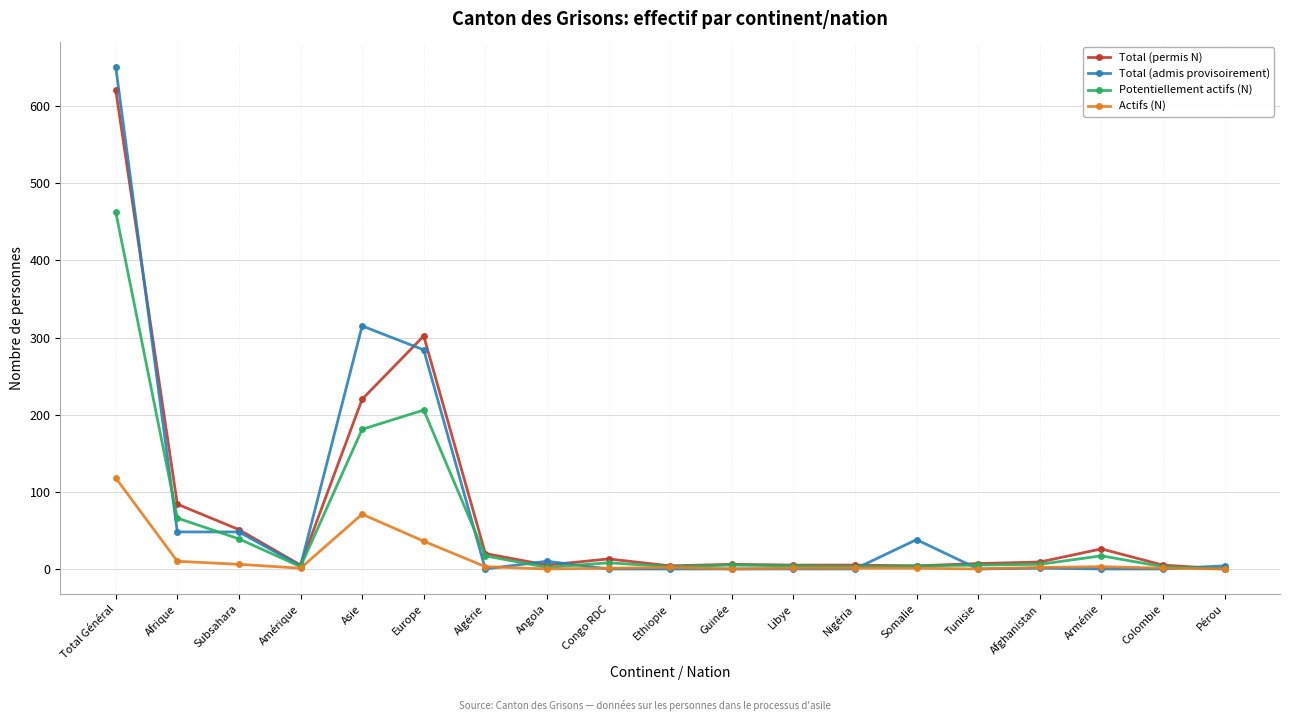

Is it true that Potentiellement actifs (N) equals 17 at Algérie?

True